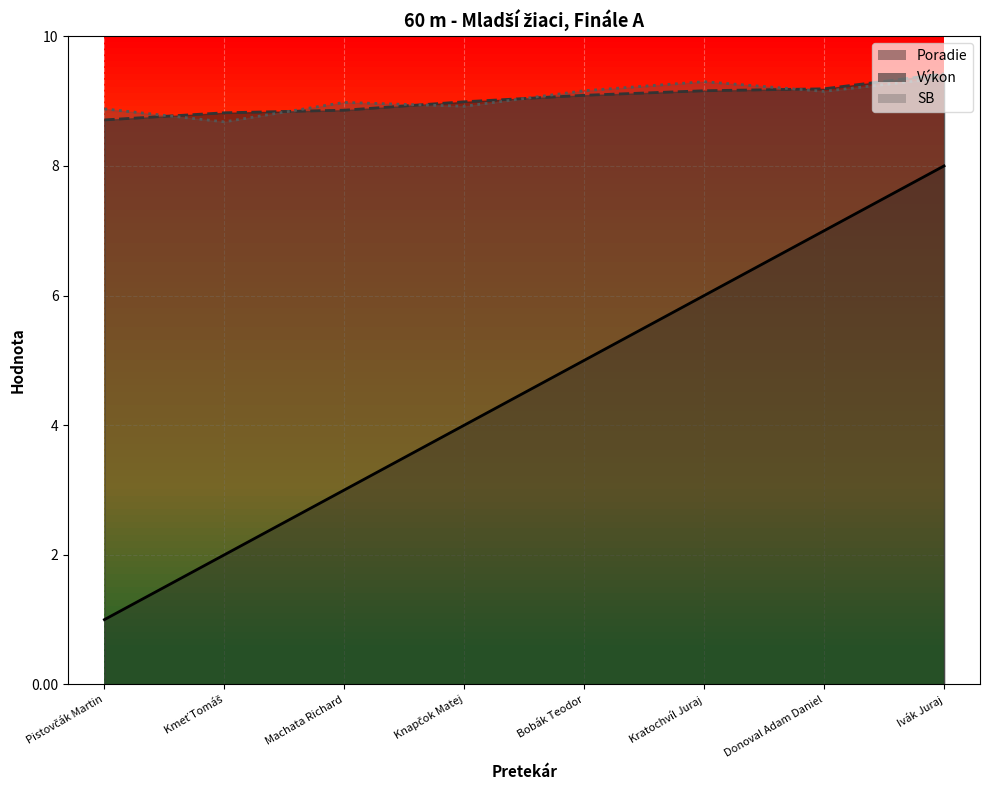

Reading left to right, what are all the values shown in this chart?

Poradie: Pistovčák Martin=1.0	Kmeť Tomáš=2.0	Machata Richard=3.0	Knapčok Matej=4.0	Bobák Teodor=5.0	Kratochvíl Juraj=6.0	Donoval Adam Daniel=7.0	Ivák Juraj=8.0
Výkon: Pistovčák Martin=8.7	Kmeť Tomáš=8.8	Machata Richard=8.9	Knapčok Matej=9.0	Bobák Teodor=9.1	Kratochvíl Juraj=9.2	Donoval Adam Daniel=9.2	Ivák Juraj=9.4
SB: Pistovčák Martin=8.9	Kmeť Tomáš=8.7	Machata Richard=9.0	Knapčok Matej=8.9	Bobák Teodor=9.2	Kratochvíl Juraj=9.3	Donoval Adam Daniel=9.2	Ivák Juraj=9.4